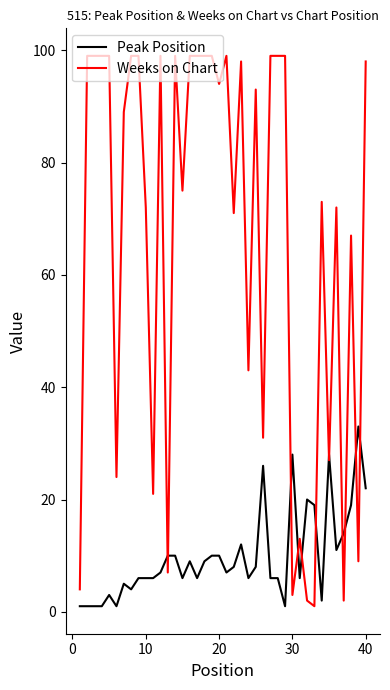

What is the greatest value displayed?

99